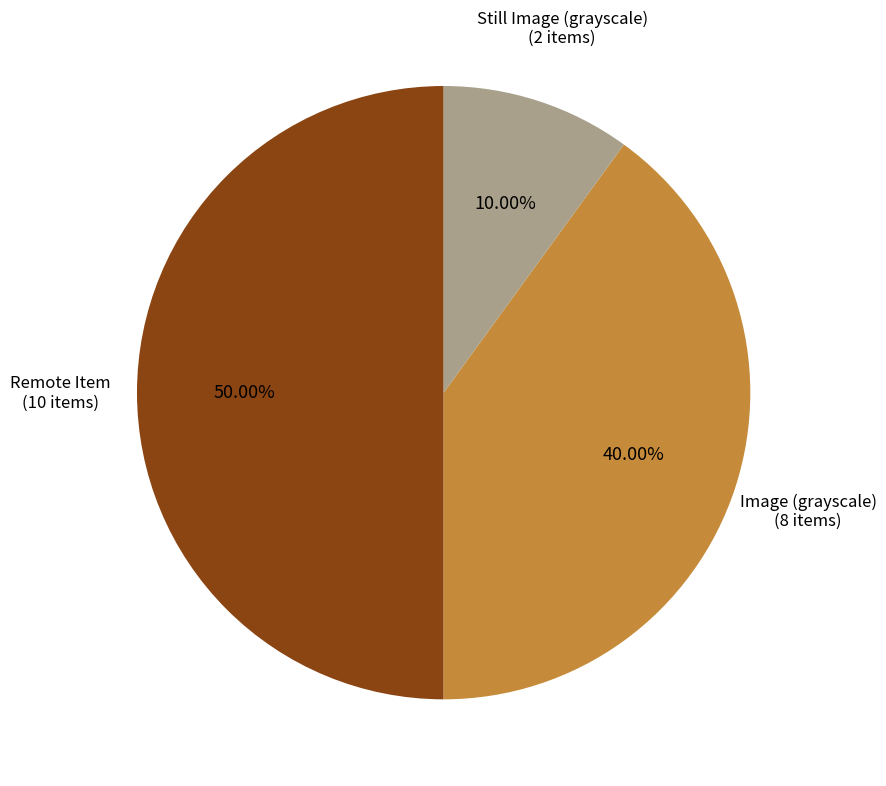

Approximately how many times larger is the value at Remote Item compared to Still Image (grayscale)?

5.0